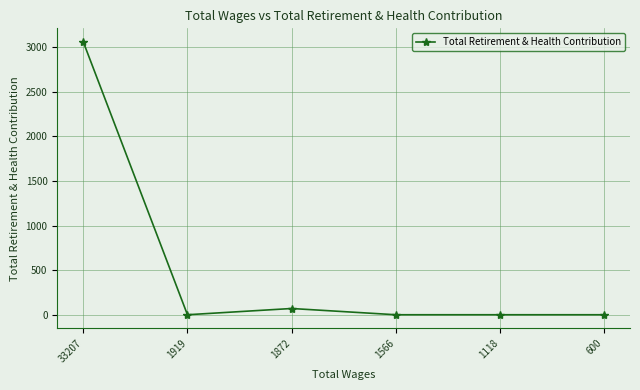

True or false: the data has more than 2 interior local peaks.

False